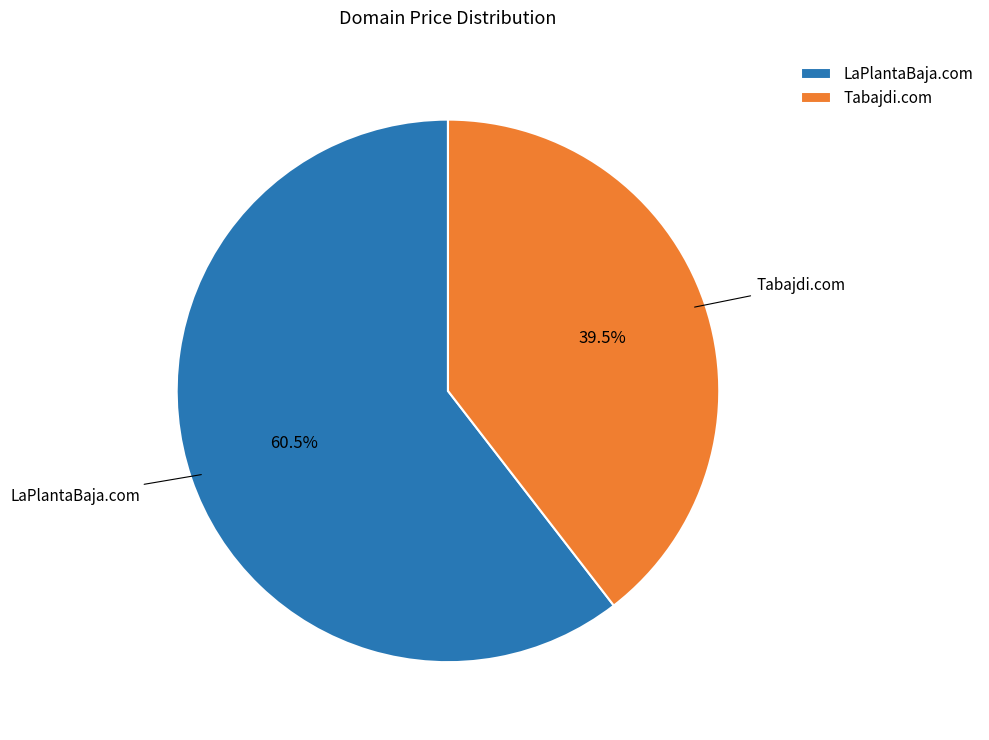

Which category has the biggest portion of the pie?

LaPlantaBaja.com